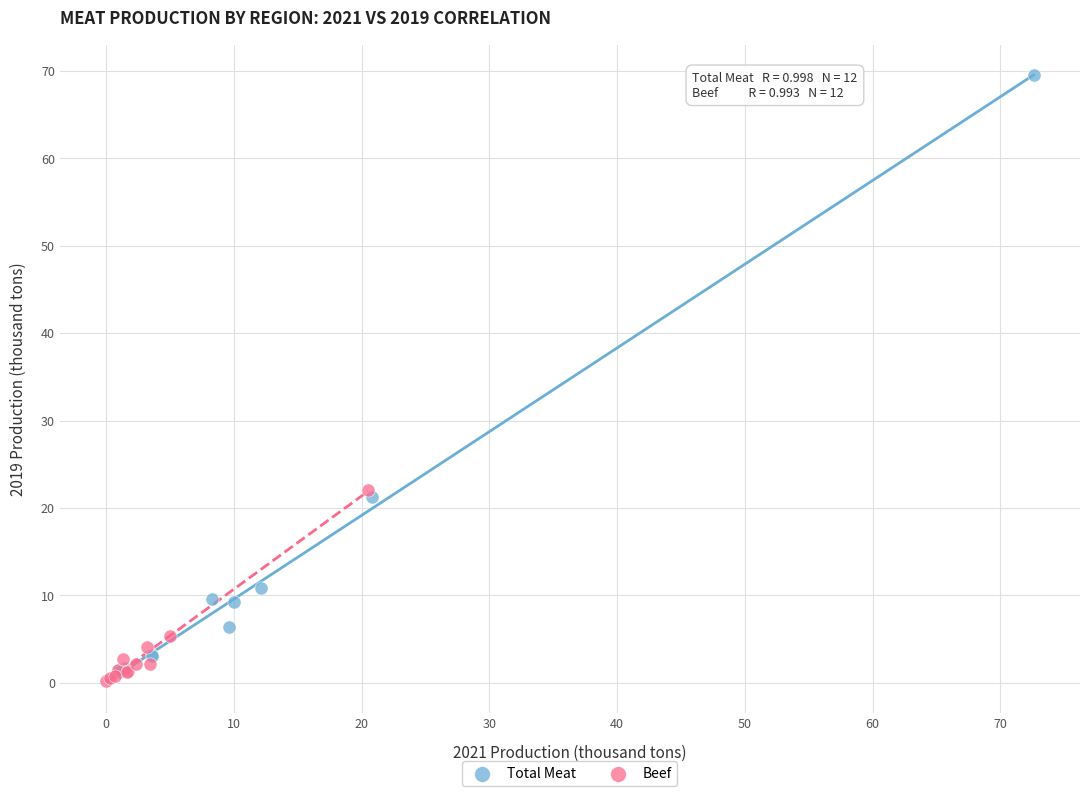

Which series reaches the maximum Y coordinate?

Total Meat